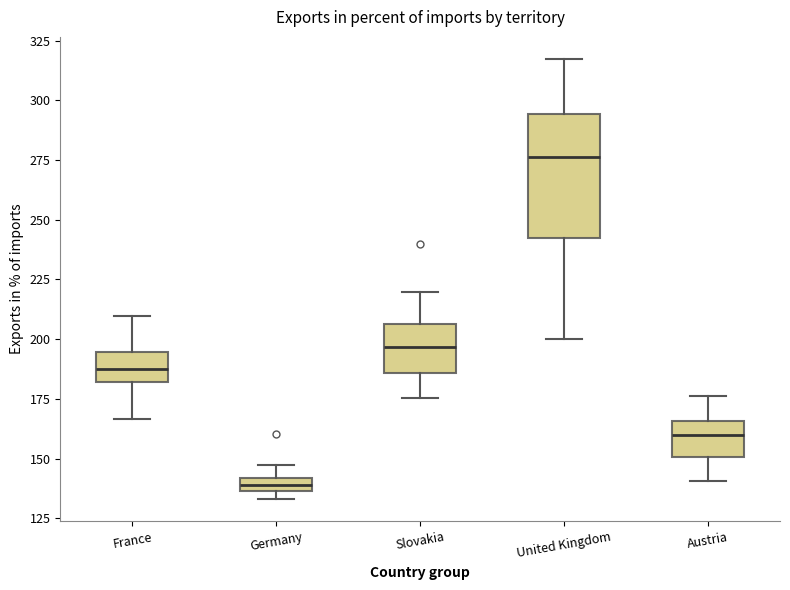

Which box has the highest median line?

United Kingdom